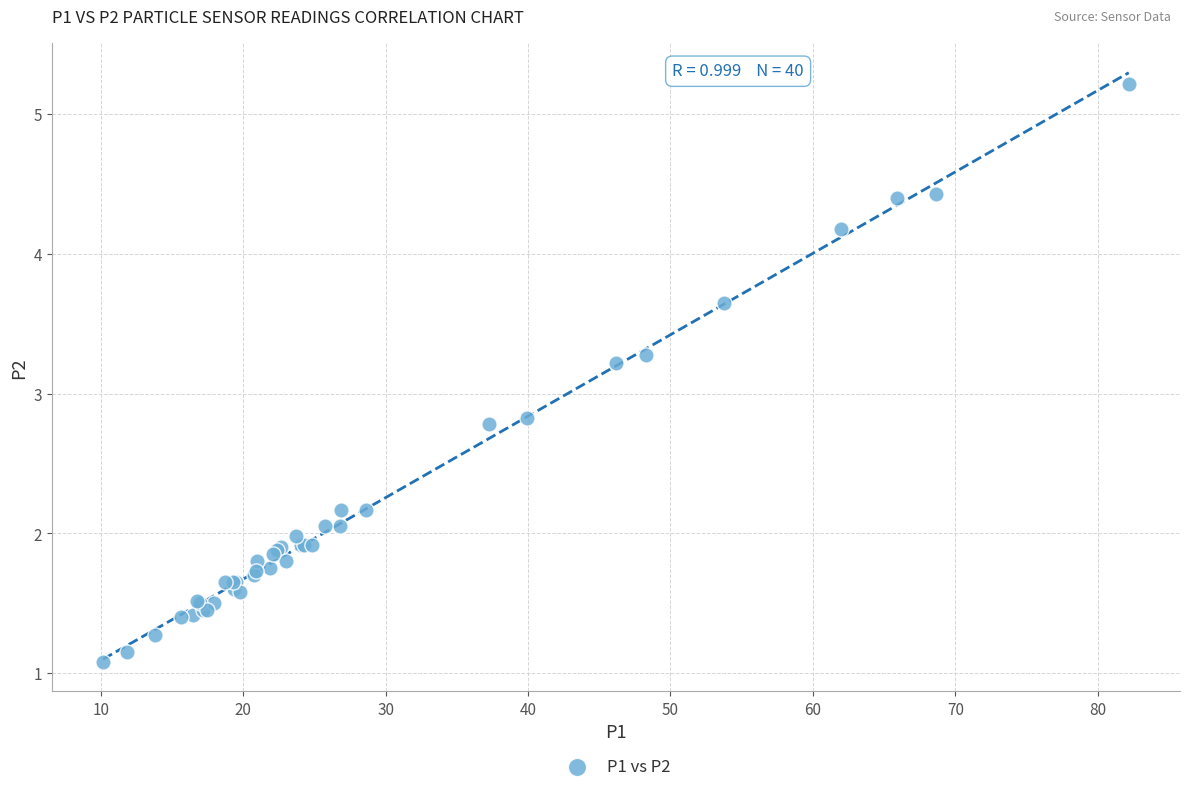

What Y value in the scatter plot is closest to 3?

2.8